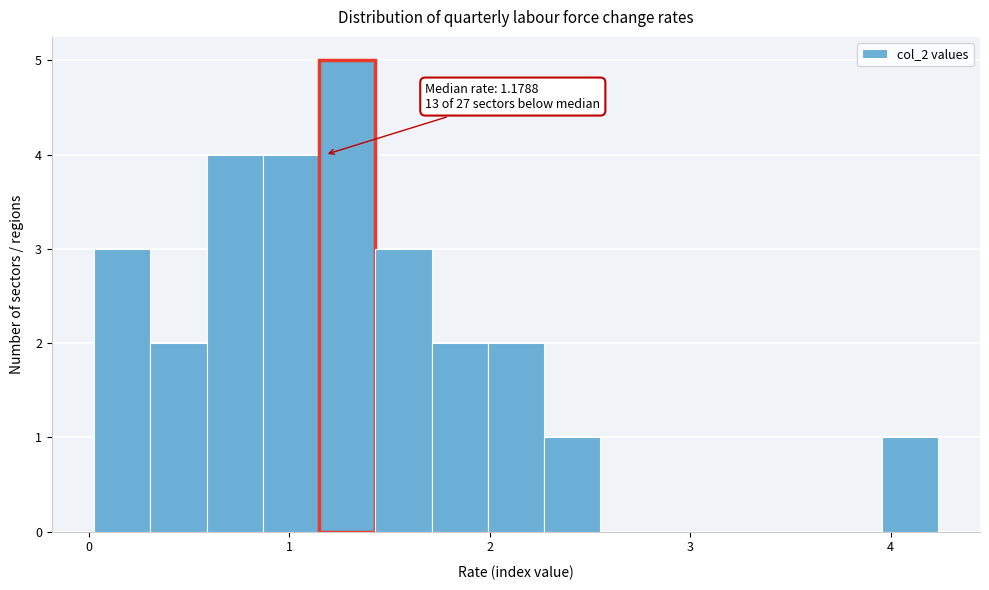

Around what value on the x-axis is the tallest bar? Give the approximate position of its centre, as read against the axis.

1.3